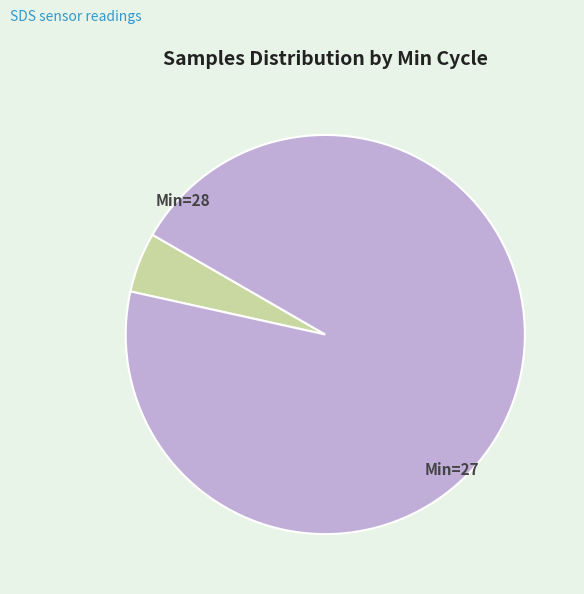

Is there a majority slice in this chart?

Yes